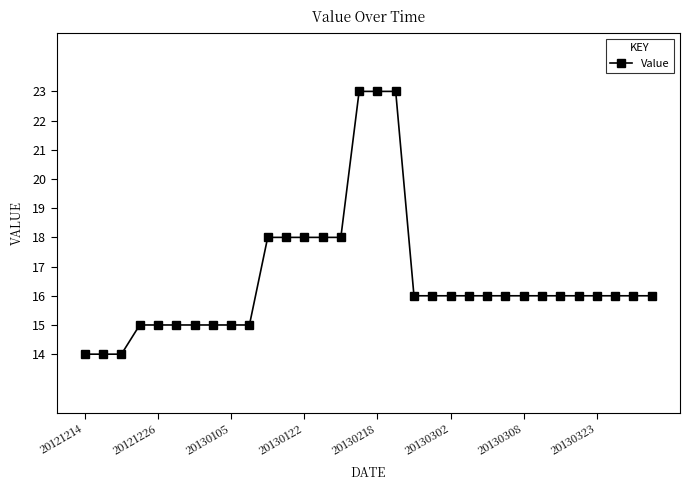

What is the value of the 14th point from the left?

18